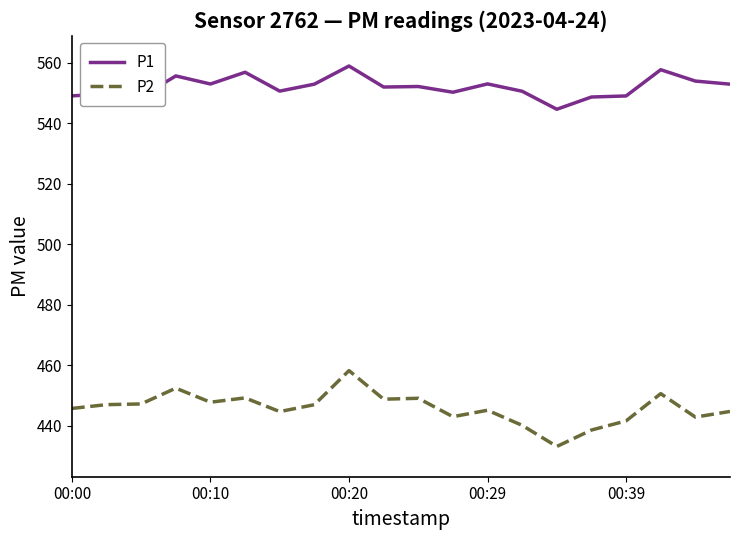

What is the greatest value displayed?

559.0